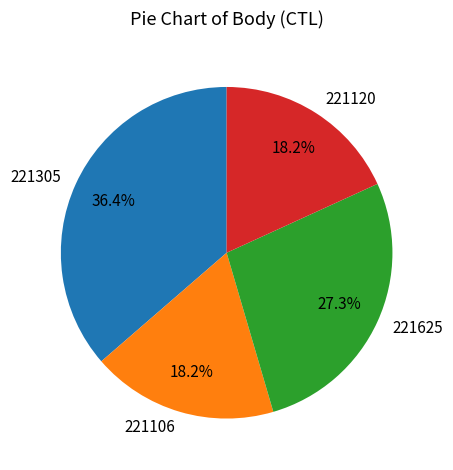

How many slices are in this pie chart?

4